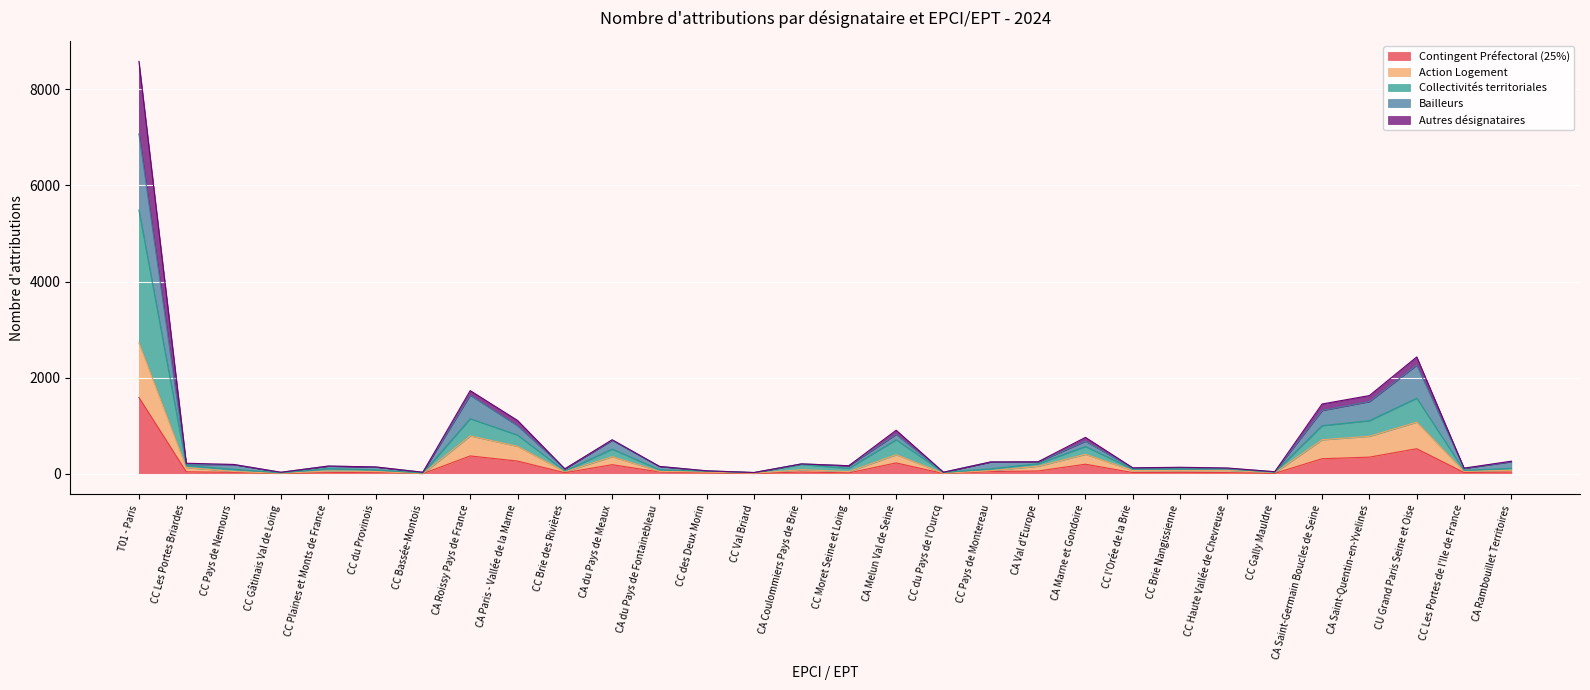

True or false: Bailleurs has a value of 1388 at CA Paris - Vallée de la Marne.

False